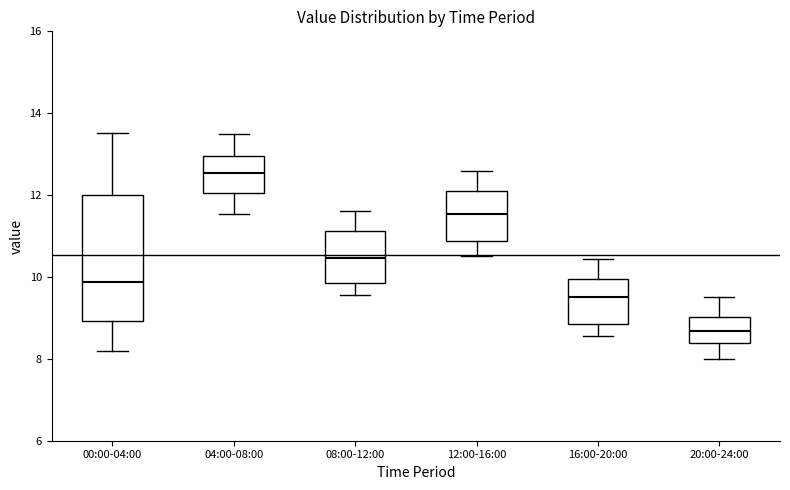

Reading left to right, read every box against the y-axis: the position of its median line, the range the box covers, and the ends of its whiskers. The values are not printed on the chart, so give them approximately, as read against the axis.

00:00-04:00: median 9.8, box 9.0 to 12.0, whiskers 8.2 to 13.6
04:00-08:00: median 12.6, box 12.0 to 13.0, whiskers 11.6 to 13.6
08:00-12:00: median 10.4, box 9.8 to 11.2, whiskers 9.6 to 11.6
12:00-16:00: median 11.6, box 10.8 to 12.2, whiskers 10.6 to 12.6
16:00-20:00: median 9.6, box 8.8 to 10.0, whiskers 8.6 to 10.4
20:00-24:00: median 8.6, box 8.4 to 9.0, whiskers 8.0 to 9.6